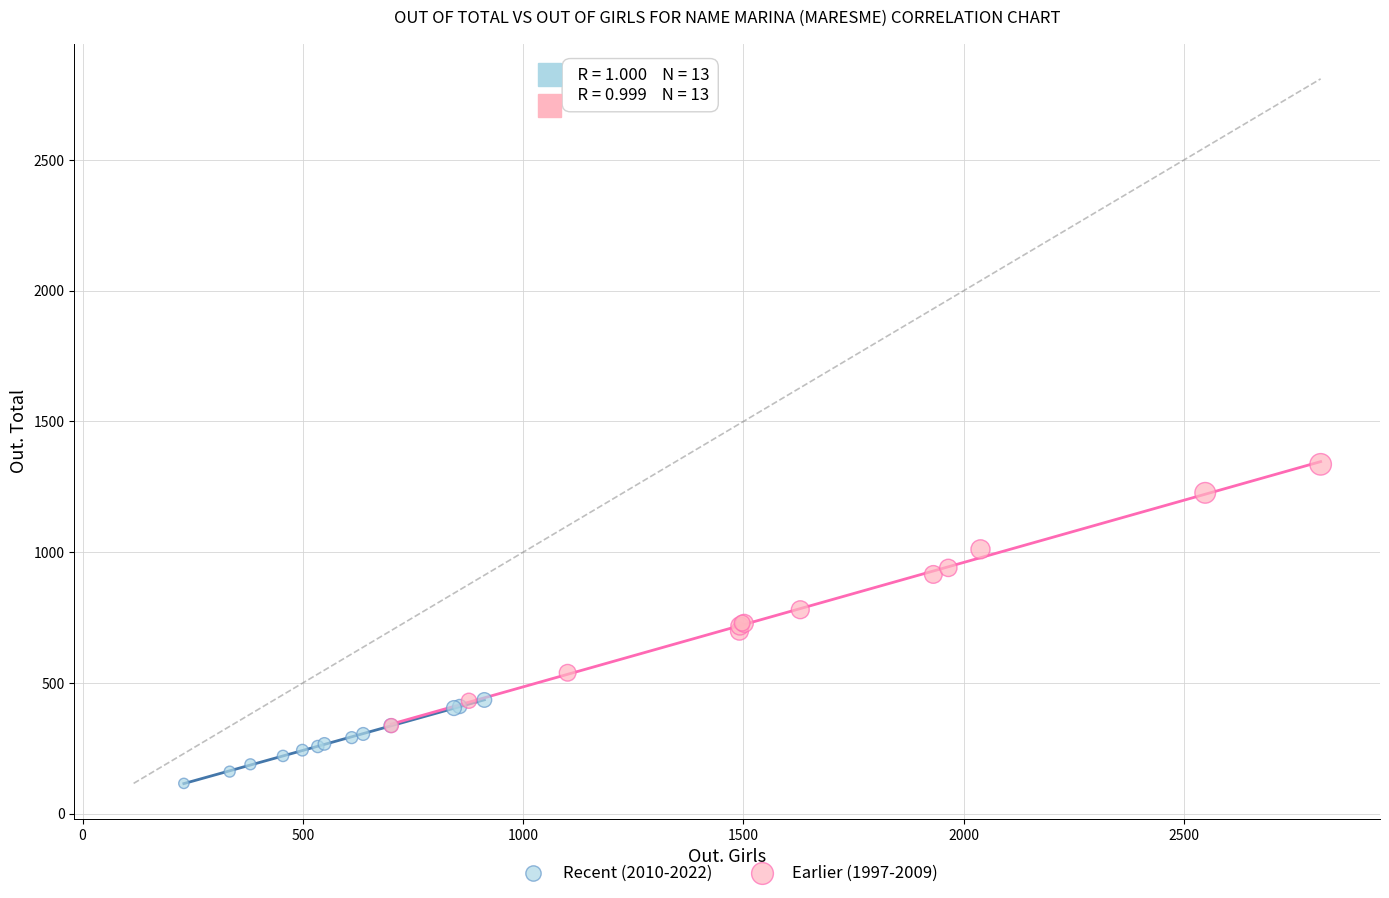

Which series reaches the maximum Y coordinate?

Earlier (1997-2009)